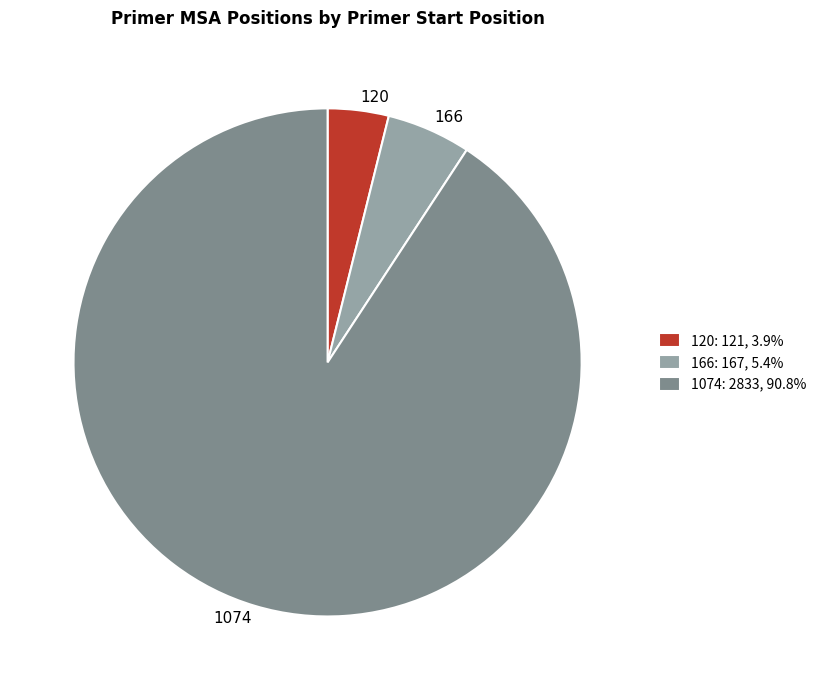

Is the sum of 1074 and 120 greater than half?

Yes